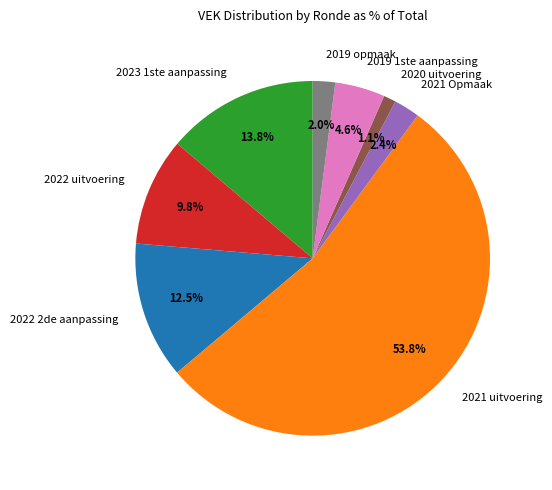

Between 2022 uitvoering and 2020 uitvoering, which is larger?

2022 uitvoering